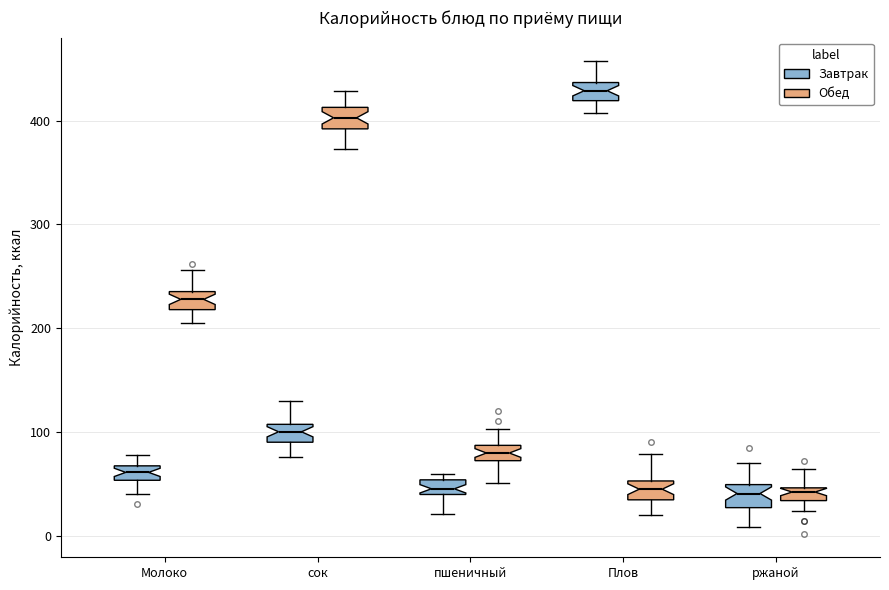

Where is the lower edge of the box for Молоко (Завтрак) on the y-axis? The values are not printed on the chart, so give them approximately, as read against the axis.

50